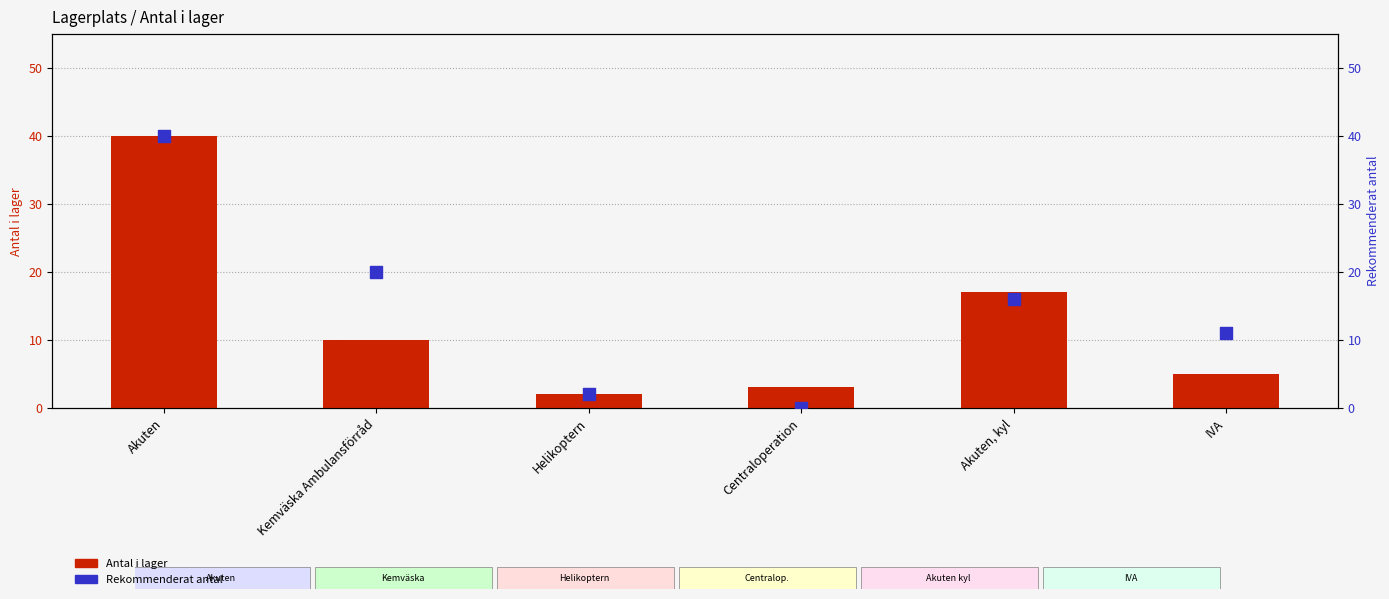

At how many categories does at least one series exceed 19?

2